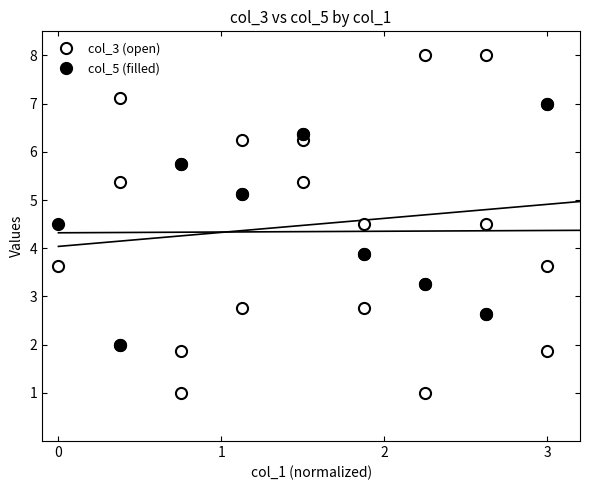

What is the greatest value displayed?

8.0